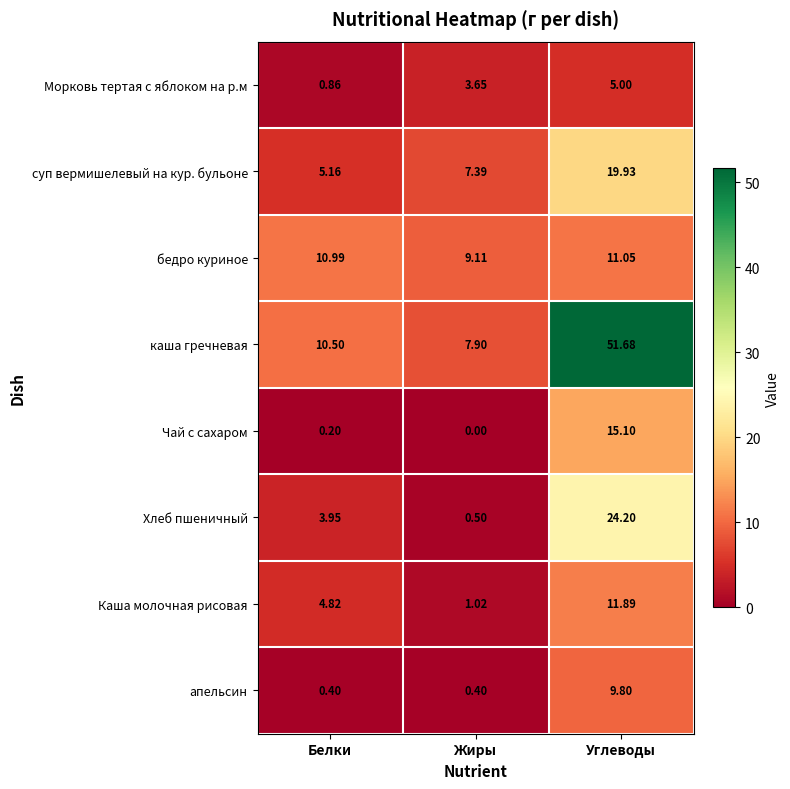

Which category has the highest value across all series?

Углеводы